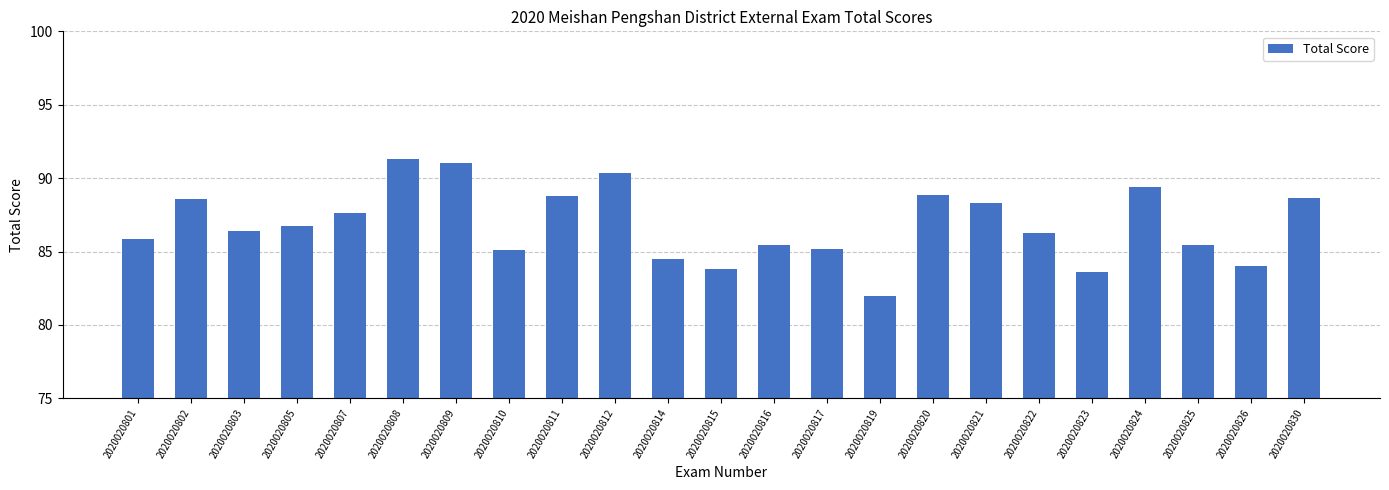

What is the value of the 18th bar from the left?

86.2